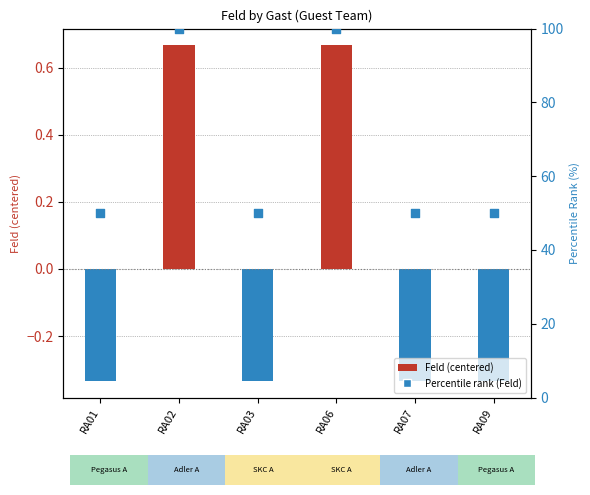

What is the ratio of the value at RA09 to the value at RA07?

1.0